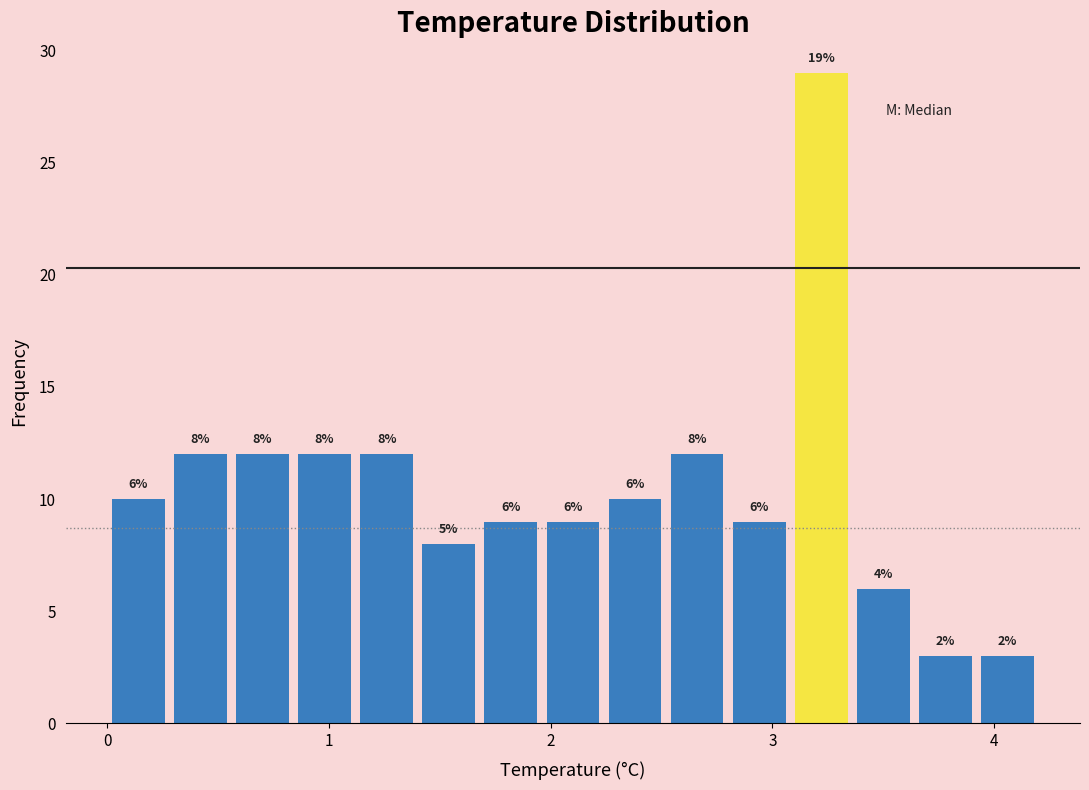

Read against the x-axis, roughly where is the centre of the tallest bar?

3.2